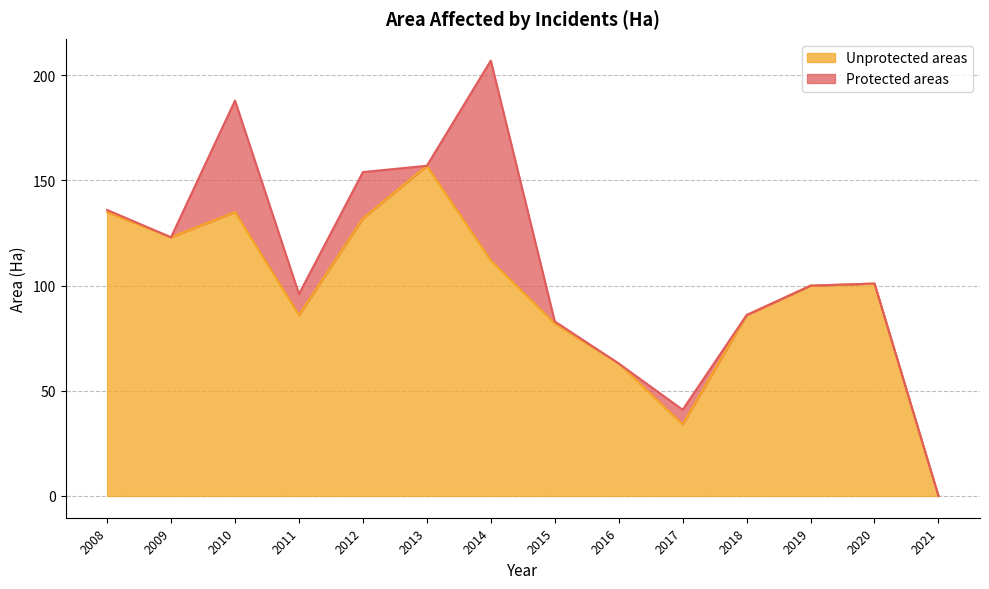

True or false: the data shows 123 at 2009.

True